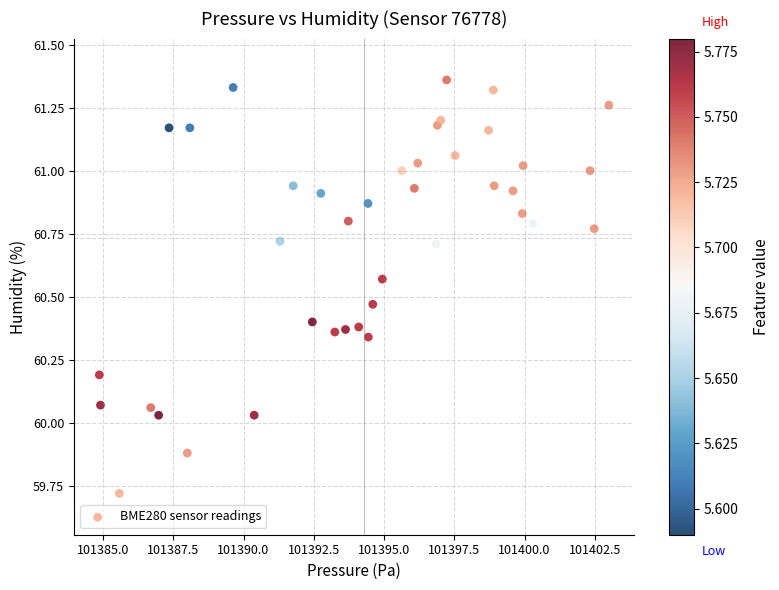

What is the range of X values (max minus min)?

18.1